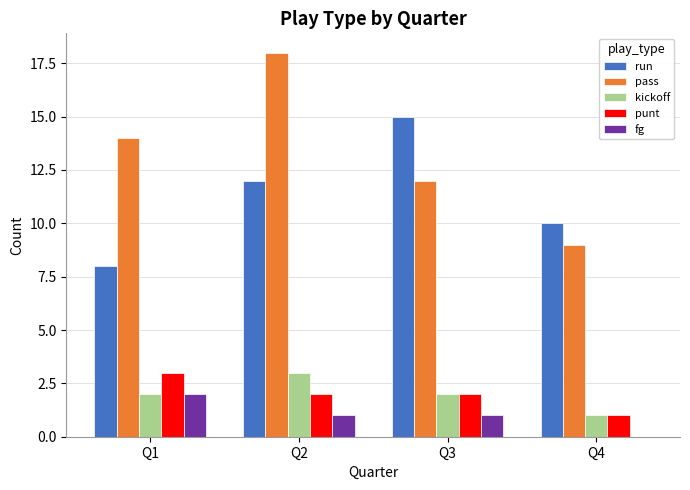

At which category does the chart reach its peak across all series?

Q2